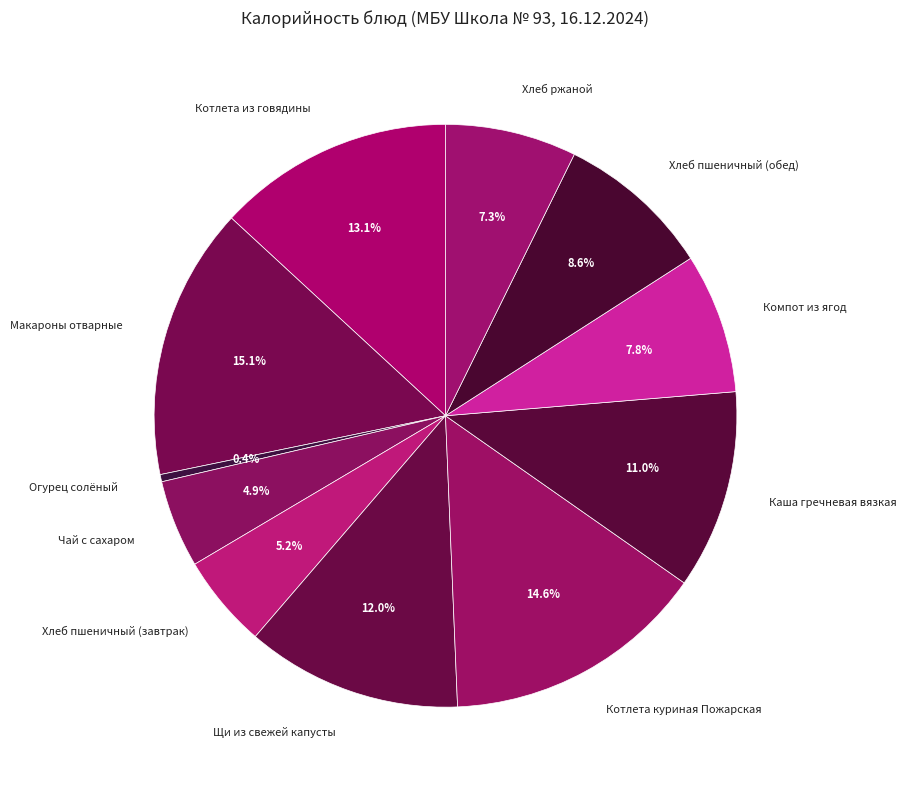

Which slice is the smallest?

Огурец солёный